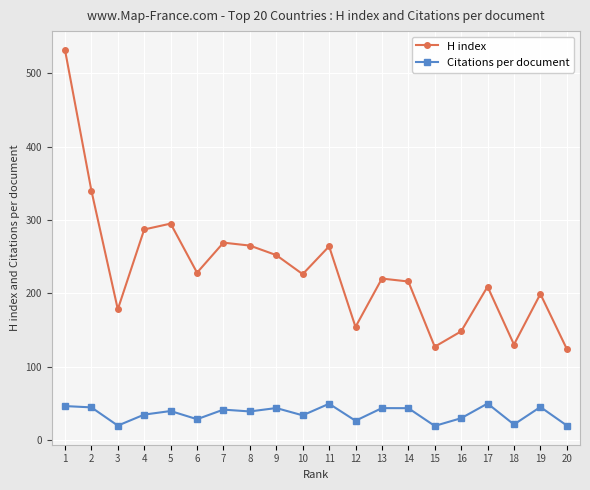

How many data points in Citations per document are above 39?

10